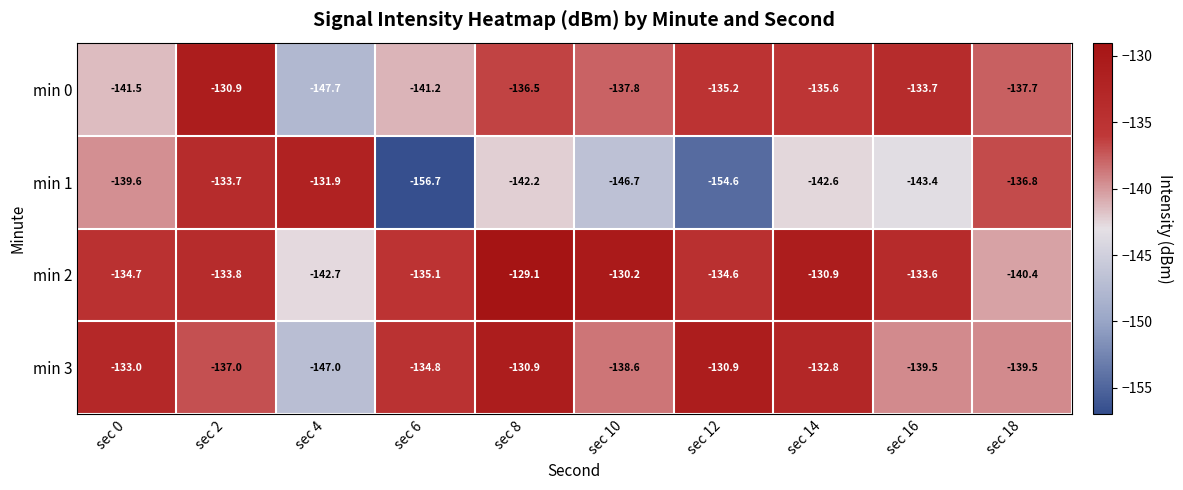

What is the difference between the min 0 values at sec 6 and sec 0?

0.3